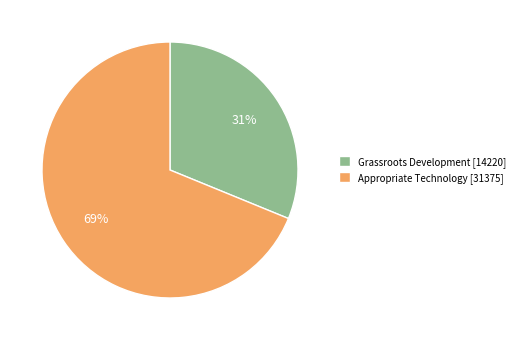

Count the number of slices in the pie.

2